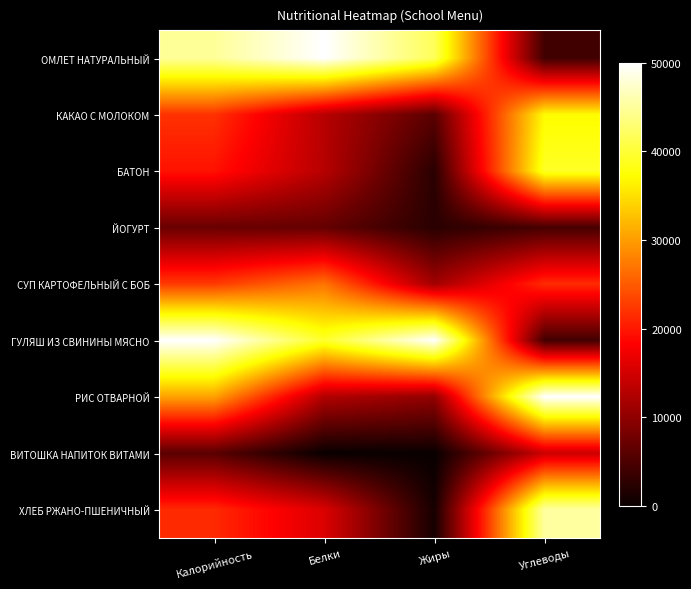

Reading left to right, what are all the values shown in this chart?

ОМЛЕТ НАТУРАЛЬНЫЙ: Калорийность=44825.0	Белки=50000.0	Жиры=41693.8	Углеводы=4115.9
КАКАО С МОЛОКОМ: Калорийность=21956.3	Белки=12925.2	Жиры=6026.1	Углеводы=37042.7
БАТОН: Калорийность=19593.2	Белки=12925.2	Жиры=2443.0	Углеводы=39176.8
ЙОГУРТ: Калорийность=7179.2	Белки=6802.7	Жиры=2443.0	Углеводы=4573.2
СУП КАРТОФЕЛЬНЫЙ С БОБ: Калорийность=22614.4	Белки=26870.7	Жиры=11400.7	Углеводы=21493.9
ГУЛЯШ ИЗ СВИНИНЫ МЯСНО: Калорийность=50000.0	Белки=39455.8	Жиры=50000.0	Углеводы=4268.3
РИС ОТВАРНОЙ: Калорийность=30362.0	Белки=12585.0	Жиры=10260.6	Углеводы=50000.0
ВИТОШКА НАПИТОК ВИТАМИ: Калорийность=5982.7	Белки=0.0	Жиры=0.0	Углеводы=14481.7
ХЛЕБ РЖАНО-ПШЕНИЧНЫЙ: Калорийность=21358.1	Белки=15646.3	Жиры=977.2	Углеводы=45274.4